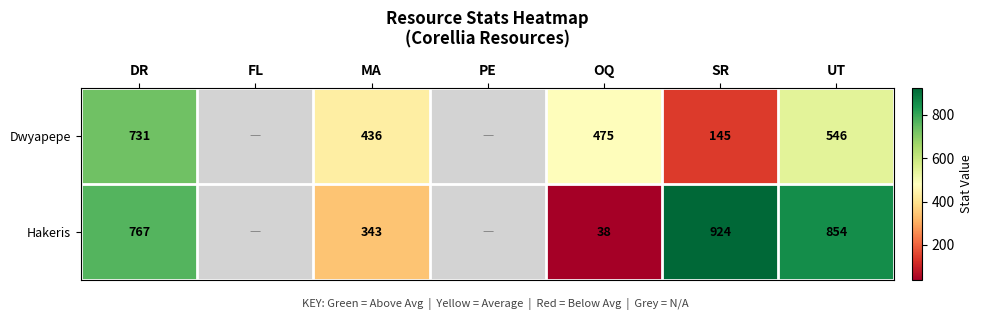

Between OQ and UT, which series saw the biggest shift?

Hakeris